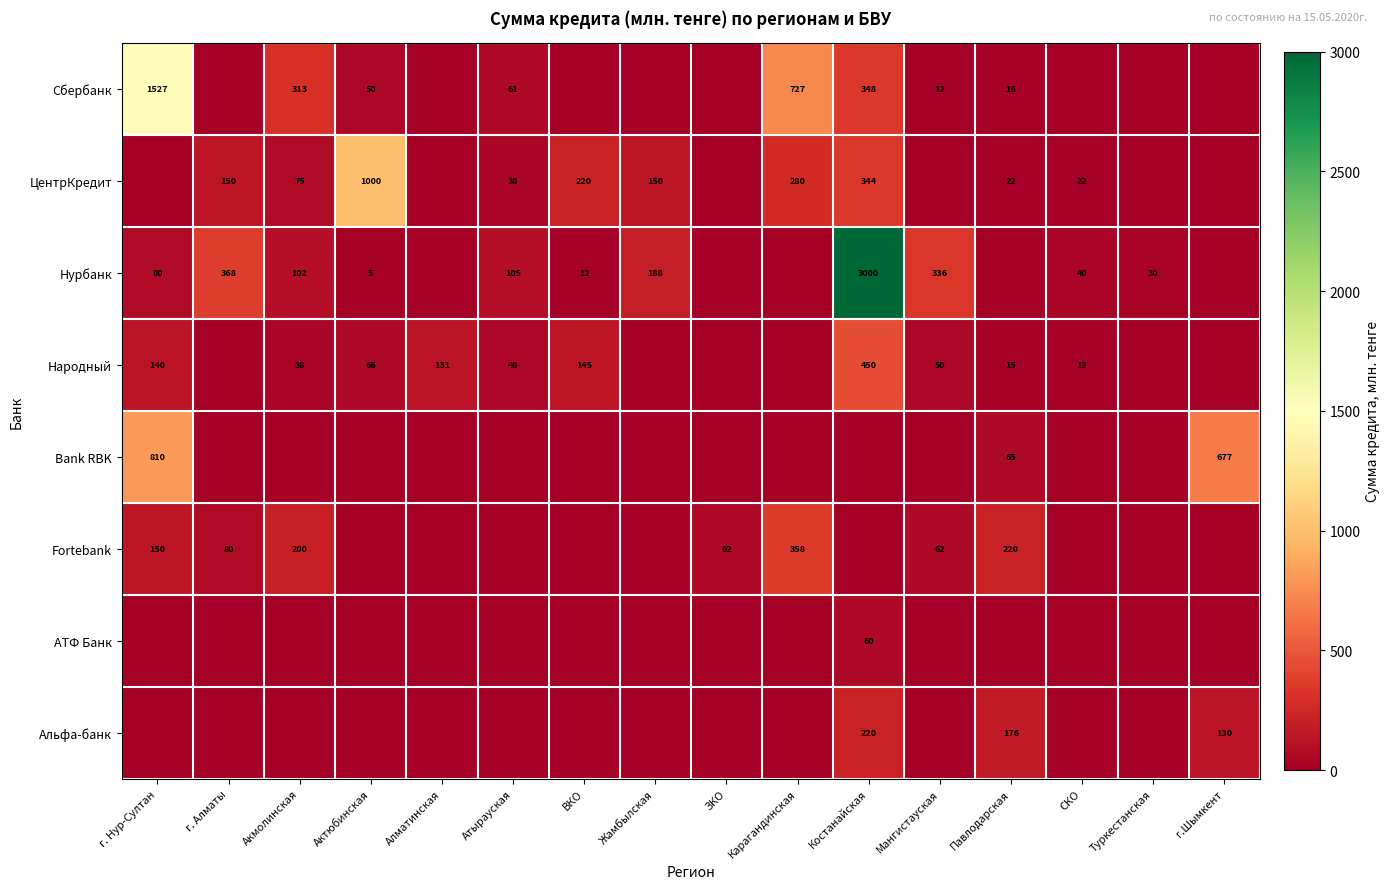

Is it true that Народный equals 50 at Мангистауская?

True